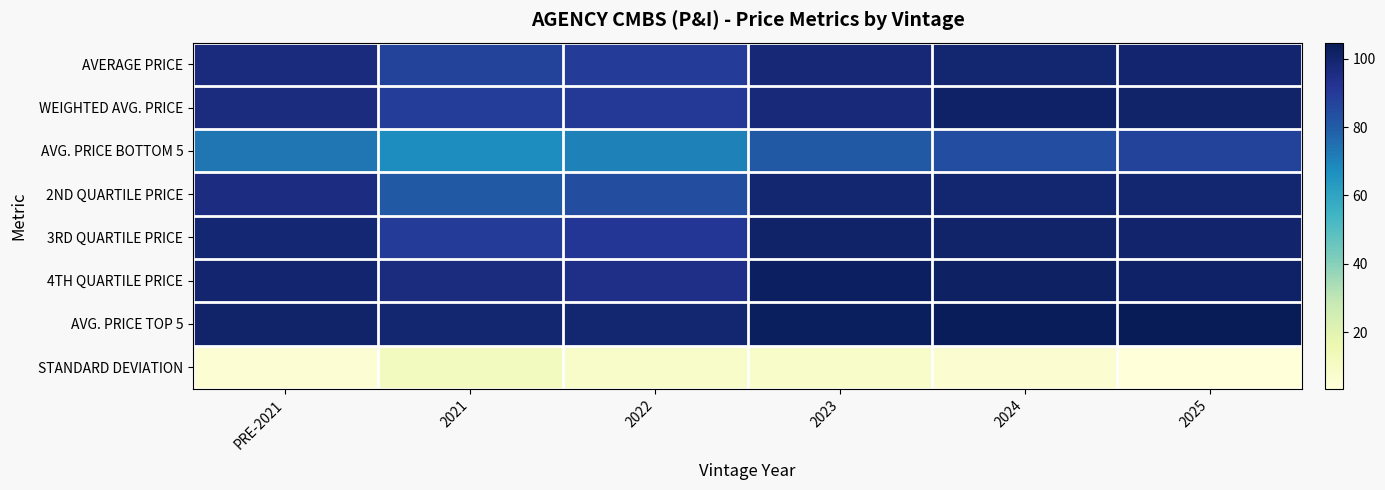

What is the smallest value displayed?

3.4